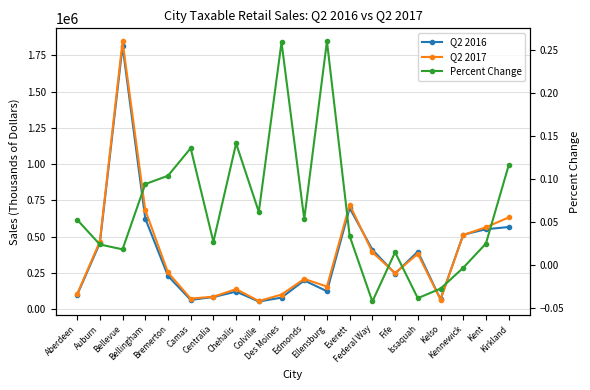

Reading left to right, extract all data points from this chart.

Q2 2016: Aberdeen=98753.0	Auburn=455980.0	Bellevue=1814354.0	Bellingham=625552.0	Bremerton=229783.0	Camas=64462.0	Centralia=84275.0	Chehalis=121396.0	Colville=53405.0	Des Moines=80113.0	Edmonds=198583.0	Ellensburg=124225.0	Everett=697817.0	Federal Way=410890.0	Fife=245673.0	Issaquah=397849.0	Kelso=68980.0	Kennewick=513906.0	Kent=551673.0	Kirkland=566990.0
Q2 2017: Aberdeen=103959.0	Auburn=466821.0	Bellevue=1847224.0	Bellingham=684487.0	Bremerton=253665.0	Camas=73235.0	Centralia=86538.0	Chehalis=138582.0	Colville=56702.0	Des Moines=100918.0	Edmonds=209167.0	Ellensburg=156607.0	Everett=721229.0	Federal Way=393345.0	Fife=249295.0	Issaquah=382406.0	Kelso=67069.0	Kennewick=512157.0	Kent=565406.0	Kirkland=632719.0
Percent Change: Aberdeen=0.1	Auburn=0.0	Bellevue=0.0	Bellingham=0.1	Bremerton=0.1	Camas=0.1	Centralia=0.0	Chehalis=0.1	Colville=0.1	Des Moines=0.3	Edmonds=0.1	Ellensburg=0.3	Everett=0.0	Federal Way=-0.0	Fife=0.0	Issaquah=-0.0	Kelso=-0.0	Kennewick=-0.0	Kent=0.0	Kirkland=0.1